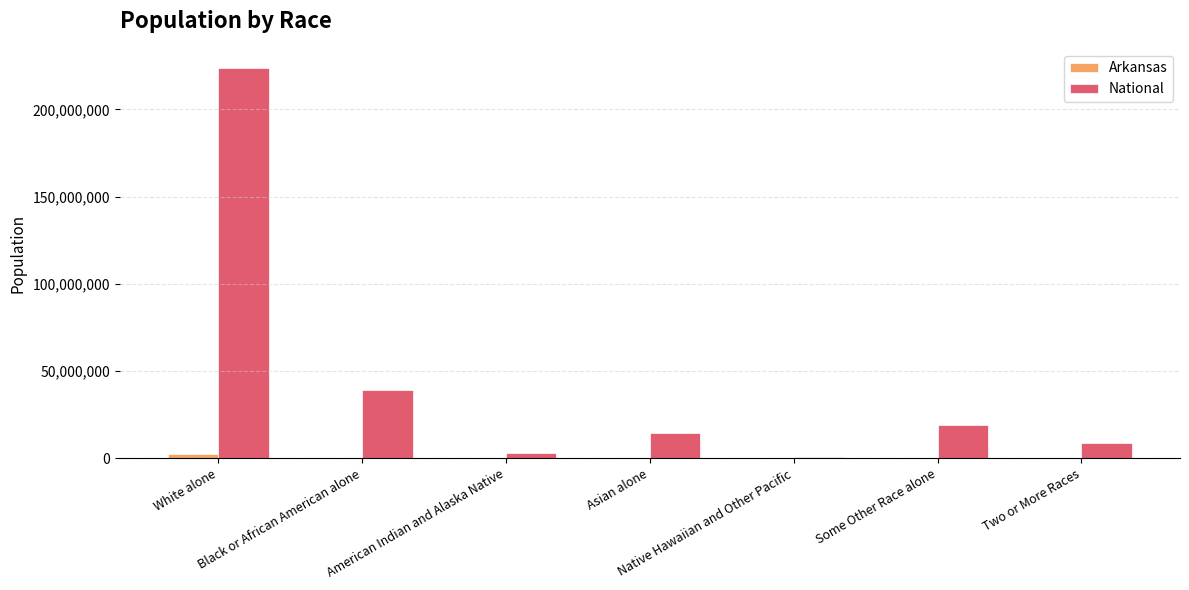

Which series has the largest total across all categories?

National